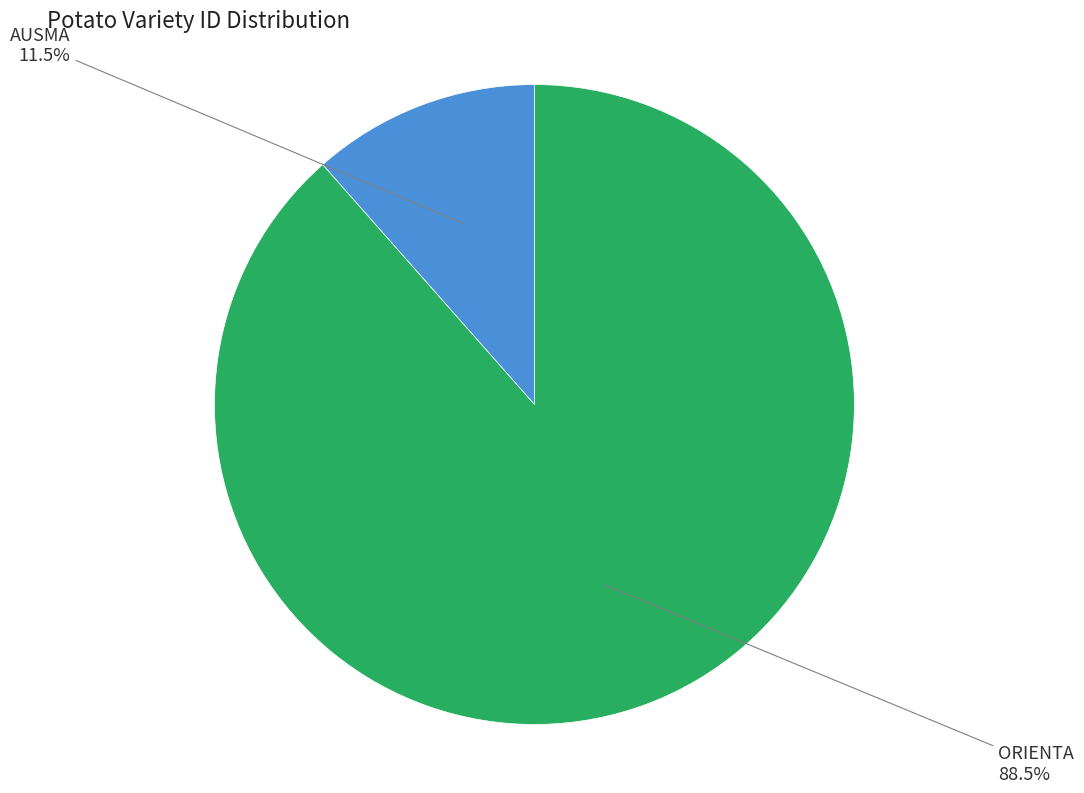

Is there any slice that represents more than half of the pie?

Yes